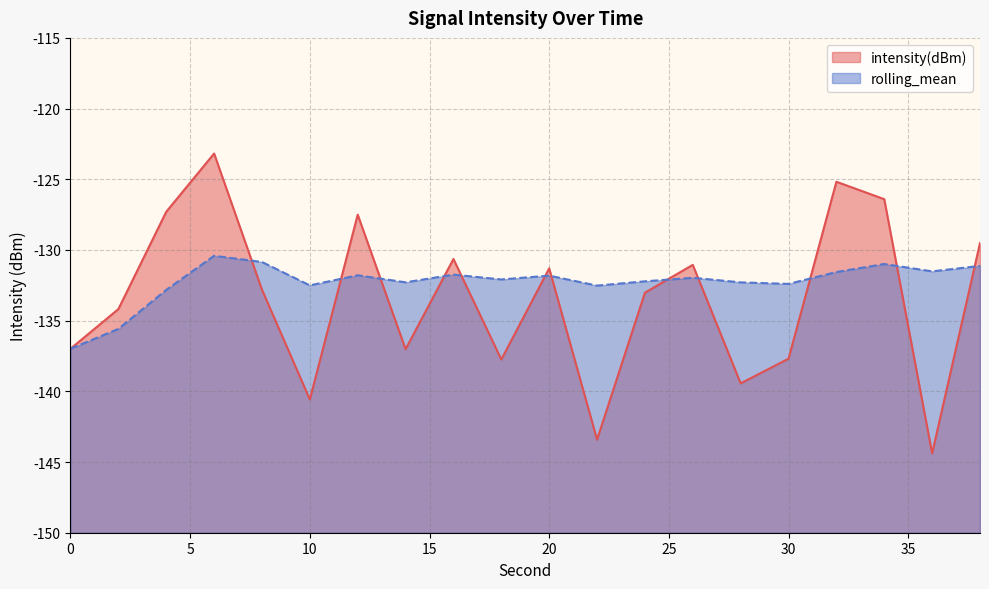

Where do intensity(dBm) and rolling_mean first cross each other?

6 and 8